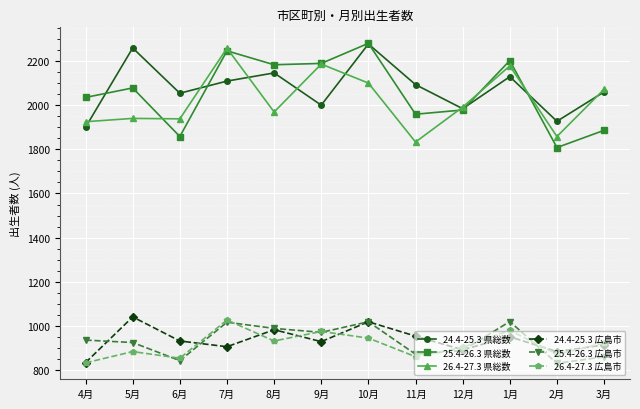

Is the value of 26.4-27.3 広島市 at 2月 greater than the value of 25.4-26.3 広島市 at 9月?

No